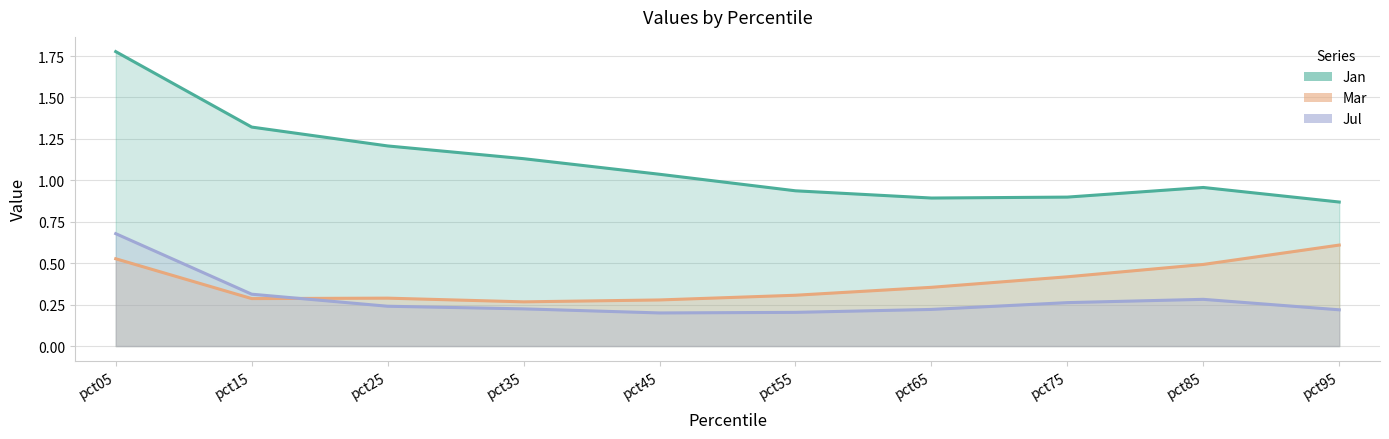

Read the Mar value at pct45.

0.3